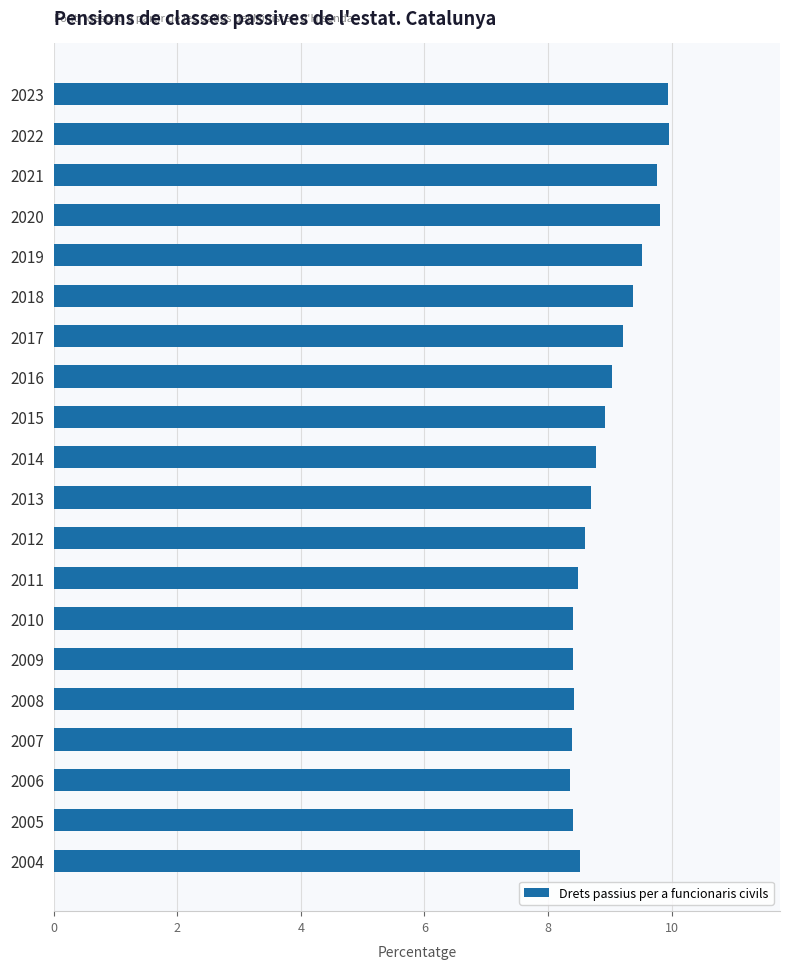

What is the value of the 1st bar from the top?

9.9